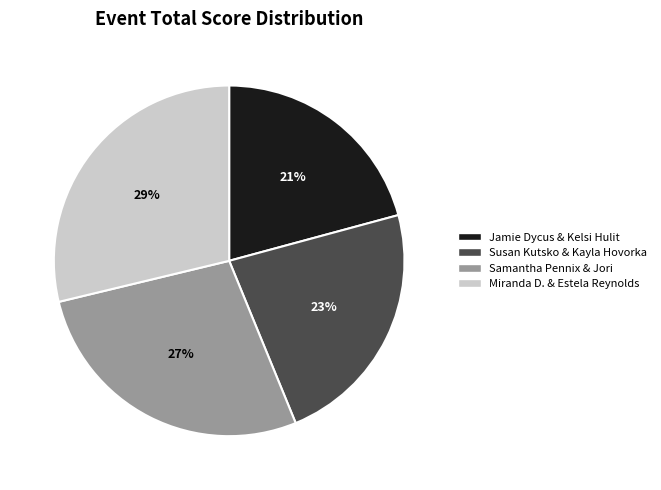

To the nearest percent, what portion does Samantha Pennix & Jori represent?

27%